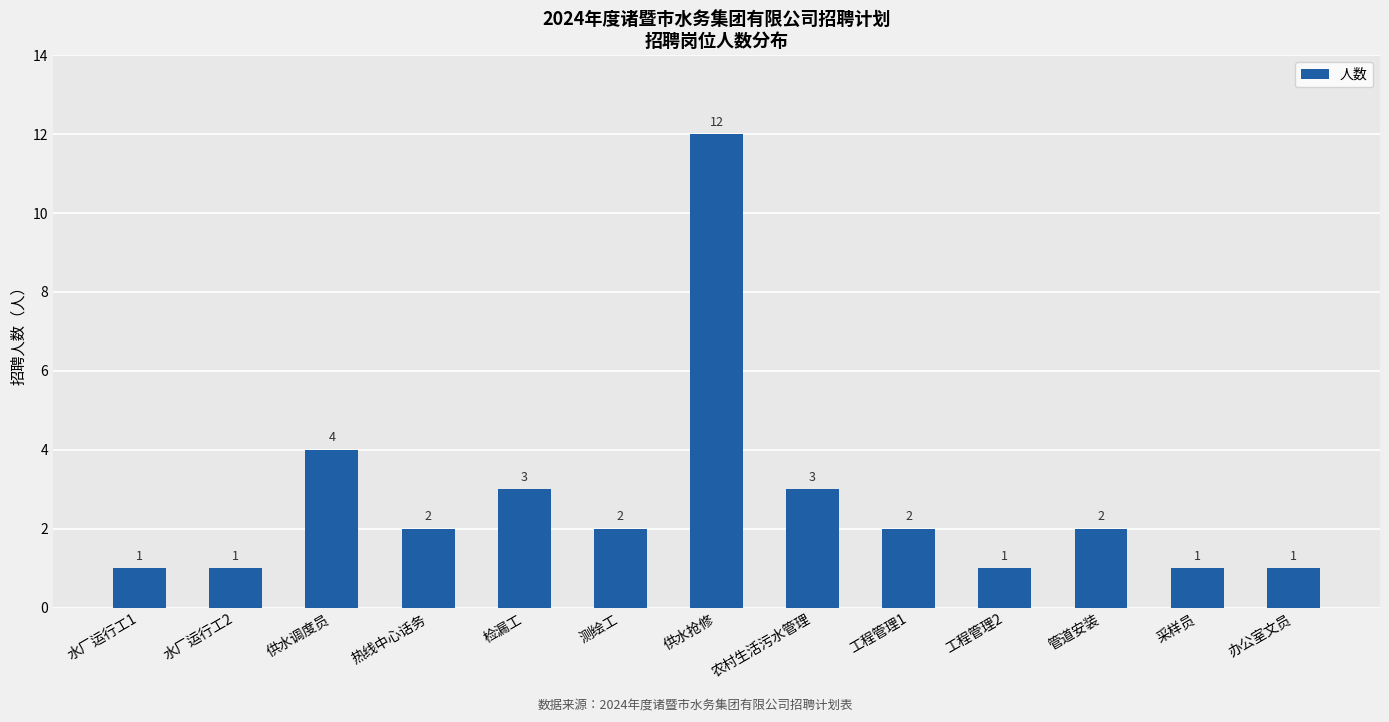

What is the label of the 12th bar from the left?

采样员